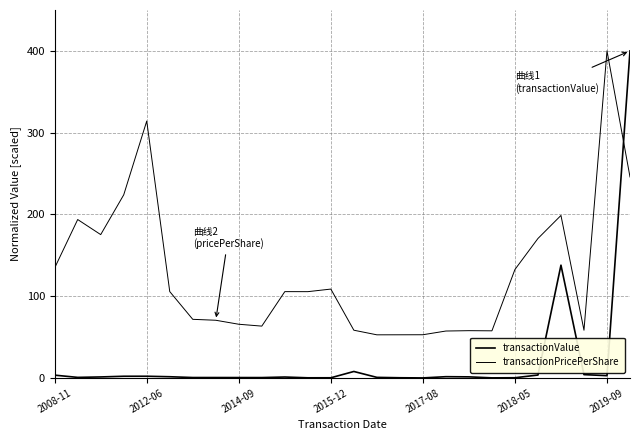

Does the chart have visible grid lines?

Yes